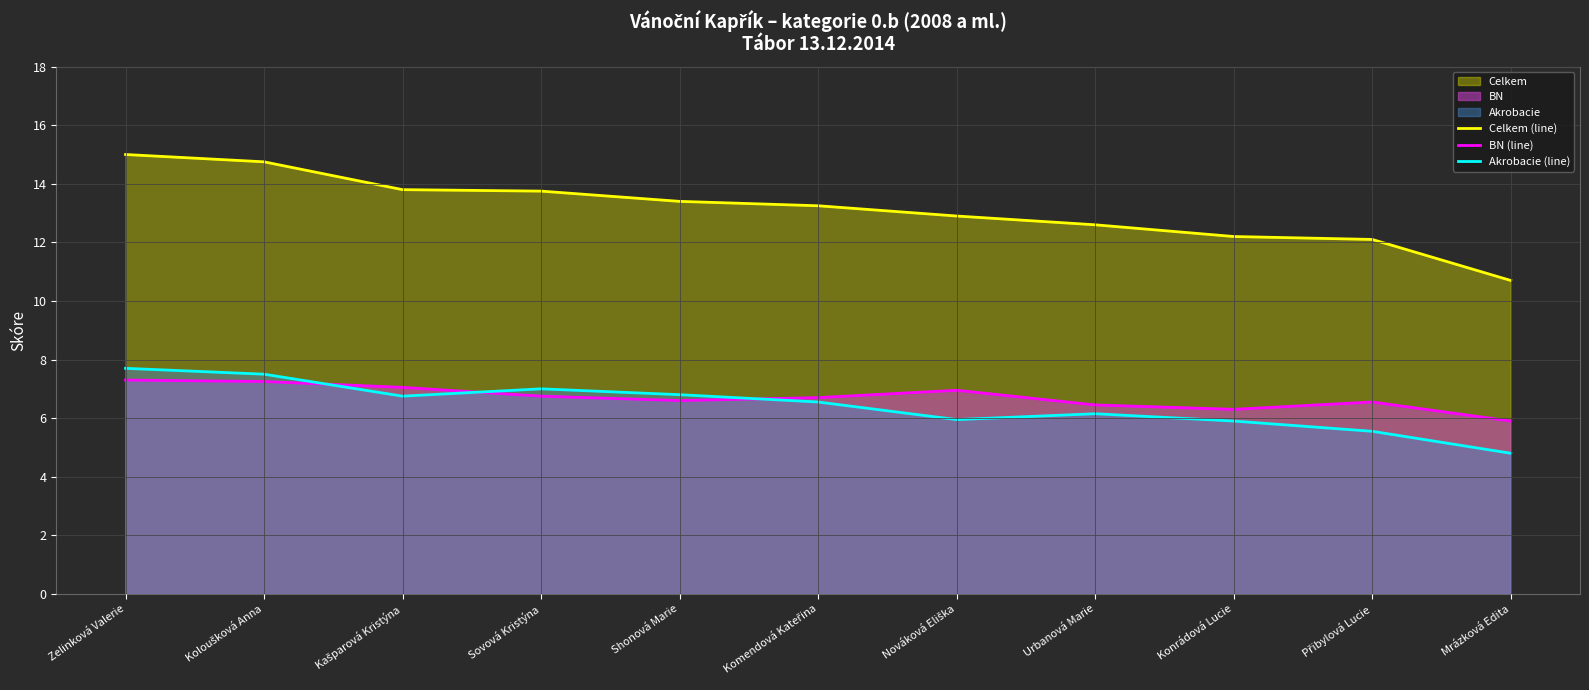

How many values in the Akrobacie (line) series are below 6?

4